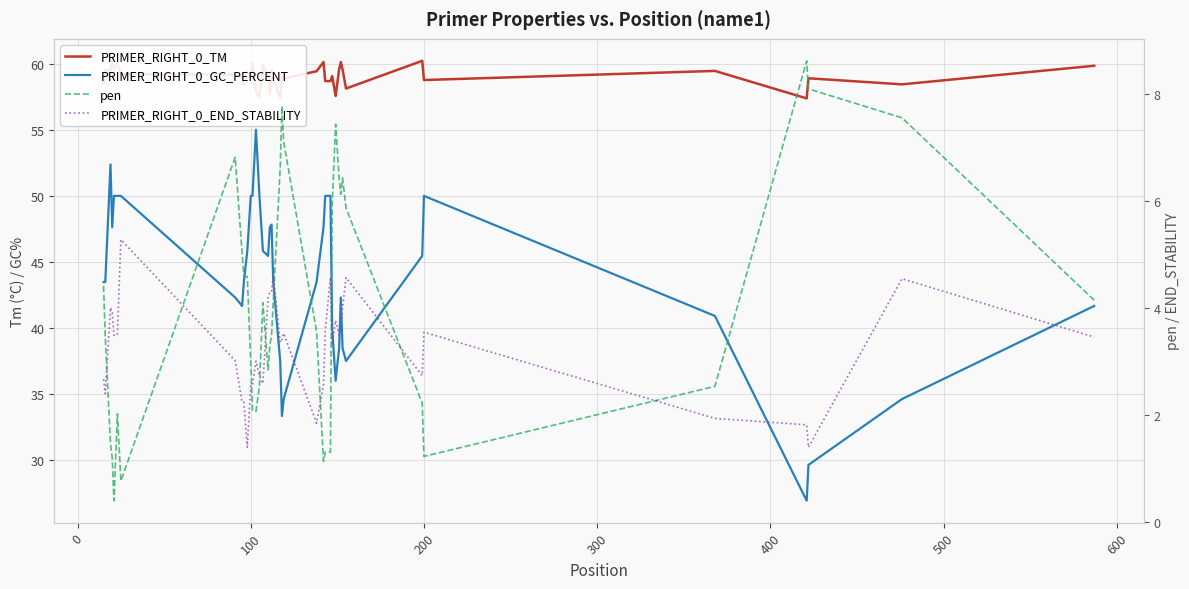

What is the difference between the maximum and second lowest values in the PRIMER_RIGHT_0_TM series?

2.8